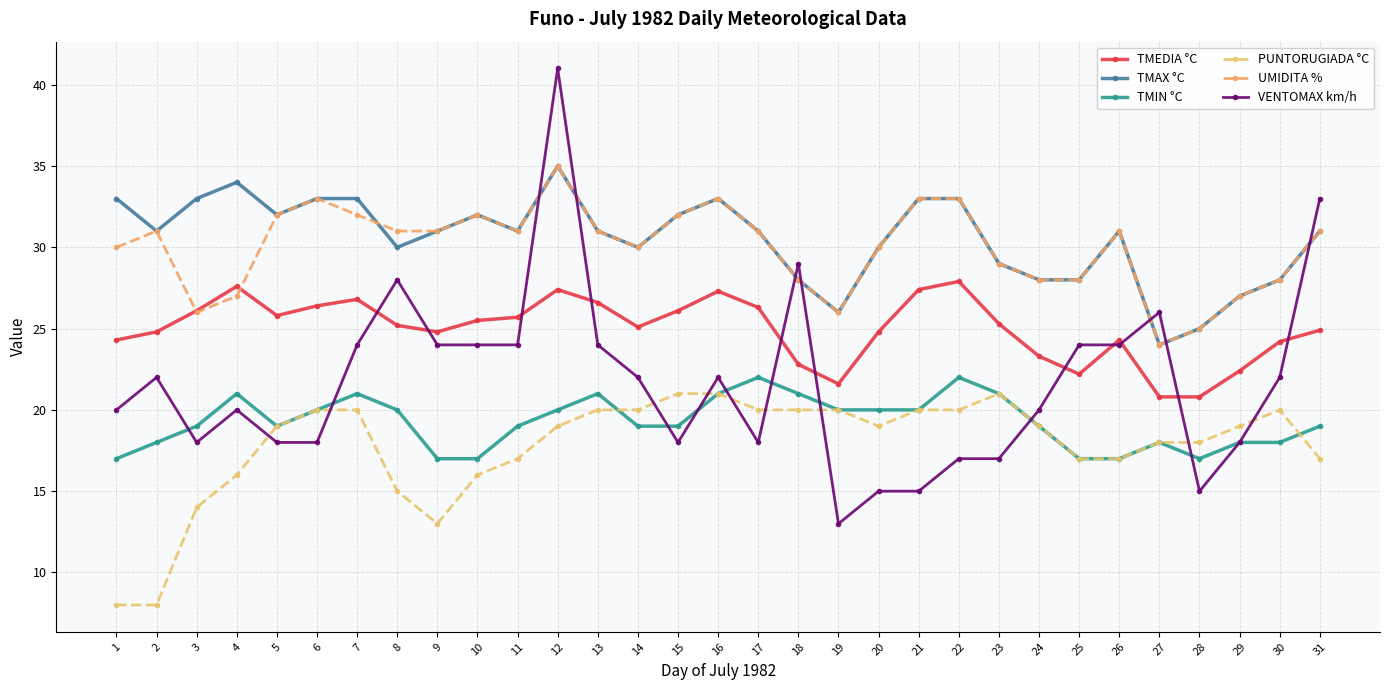

Rank the series by their maximum value, from lowest to highest.

PUNTORUGIADA °C, TMIN °C, TMEDIA °C, TMAX °C, UMIDITA %, VENTOMAX km/h